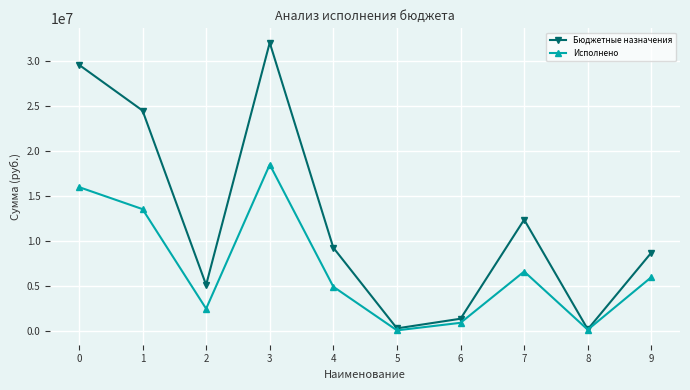

How many values in the Исполнено series are below 5952556?

5